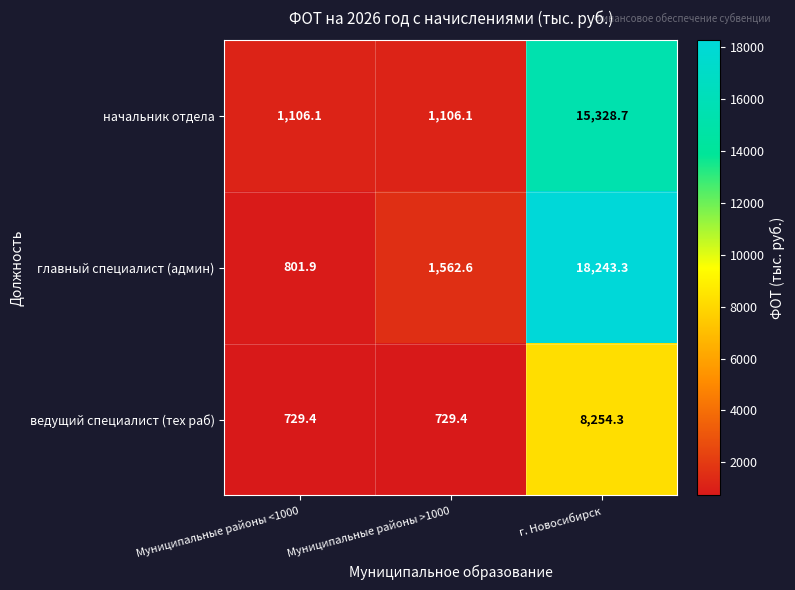

Which series has the widest spread of values?

главный специалист (админ)